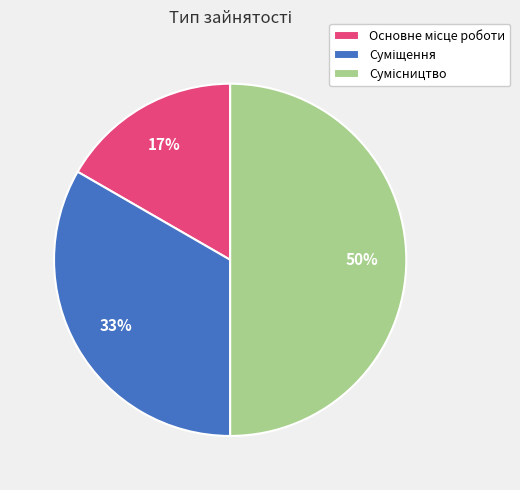

To the nearest percent, what is the difference between the largest and smallest slice percentages?

33%